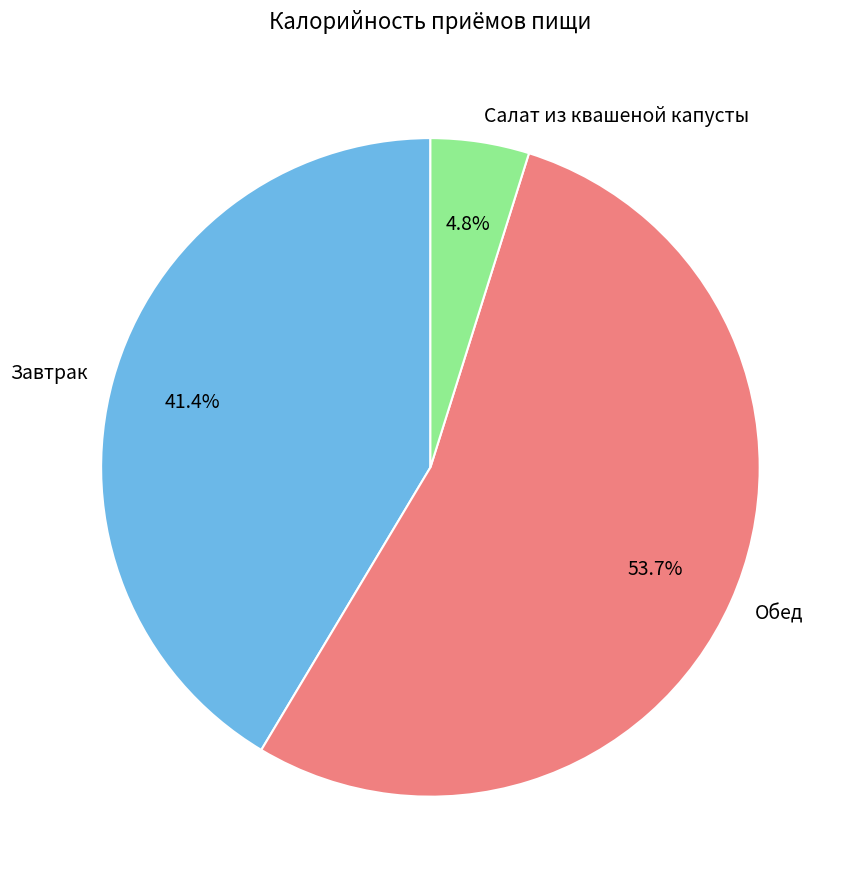

To the nearest percent, what portion does Салат из квашеной капусты represent?

5%